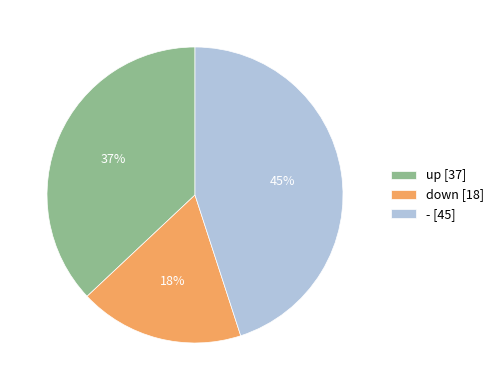

To the nearest percent, what is the average slice percentage?

33%